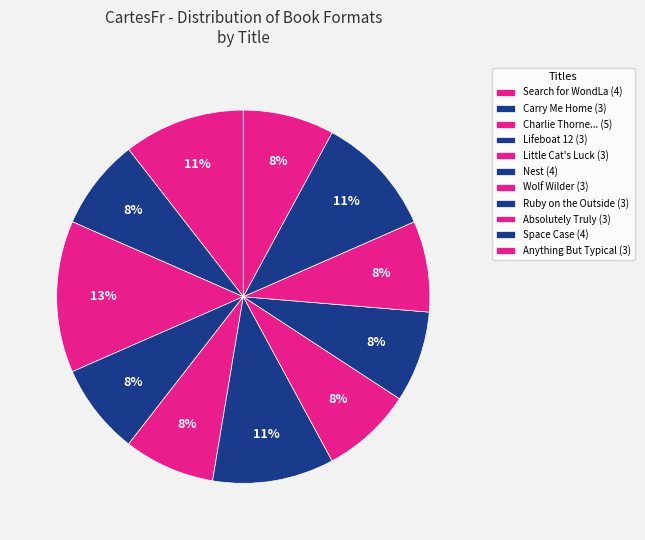

How many slices are in this pie chart?

11